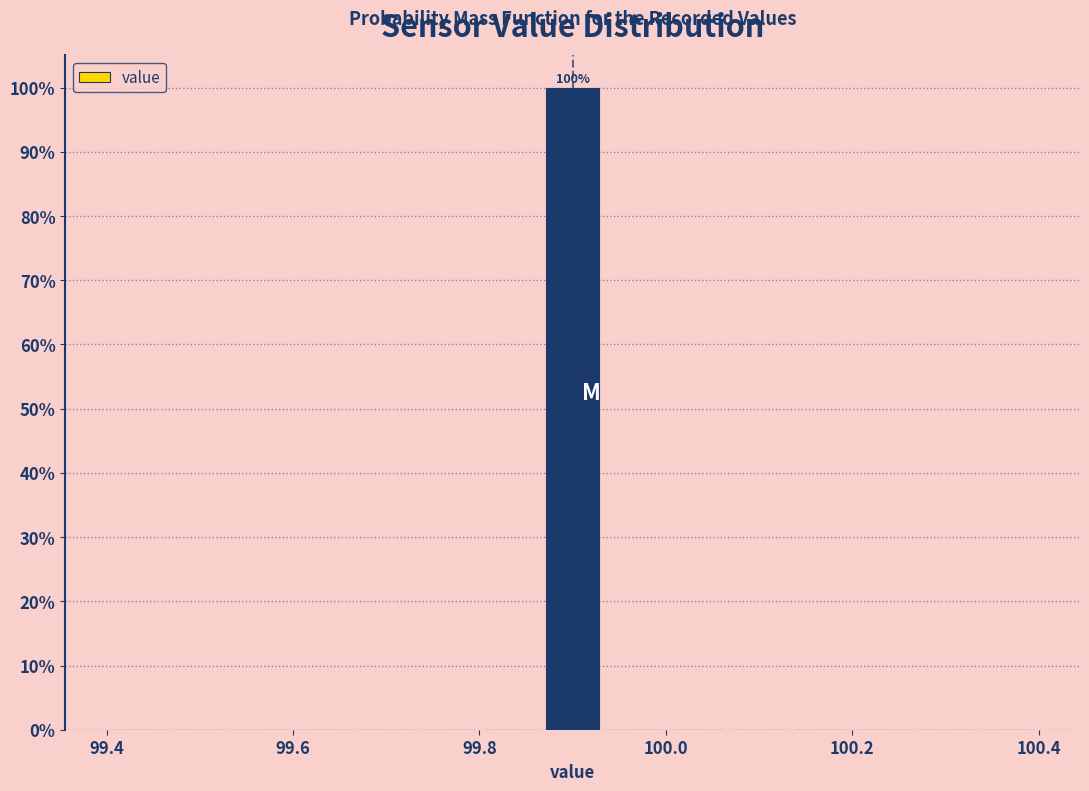

Read against the x-axis, roughly where is the centre of the tallest bar?

99.90